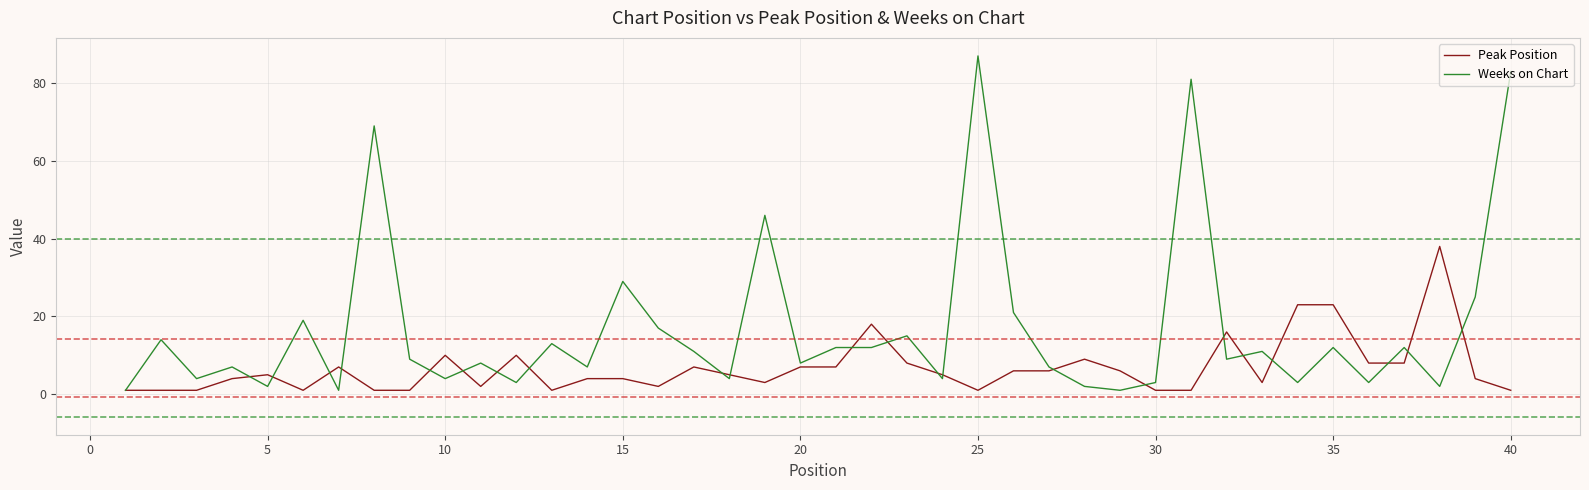

List the series in order of their overall mean, highest first.

Weeks on Chart, Peak Position